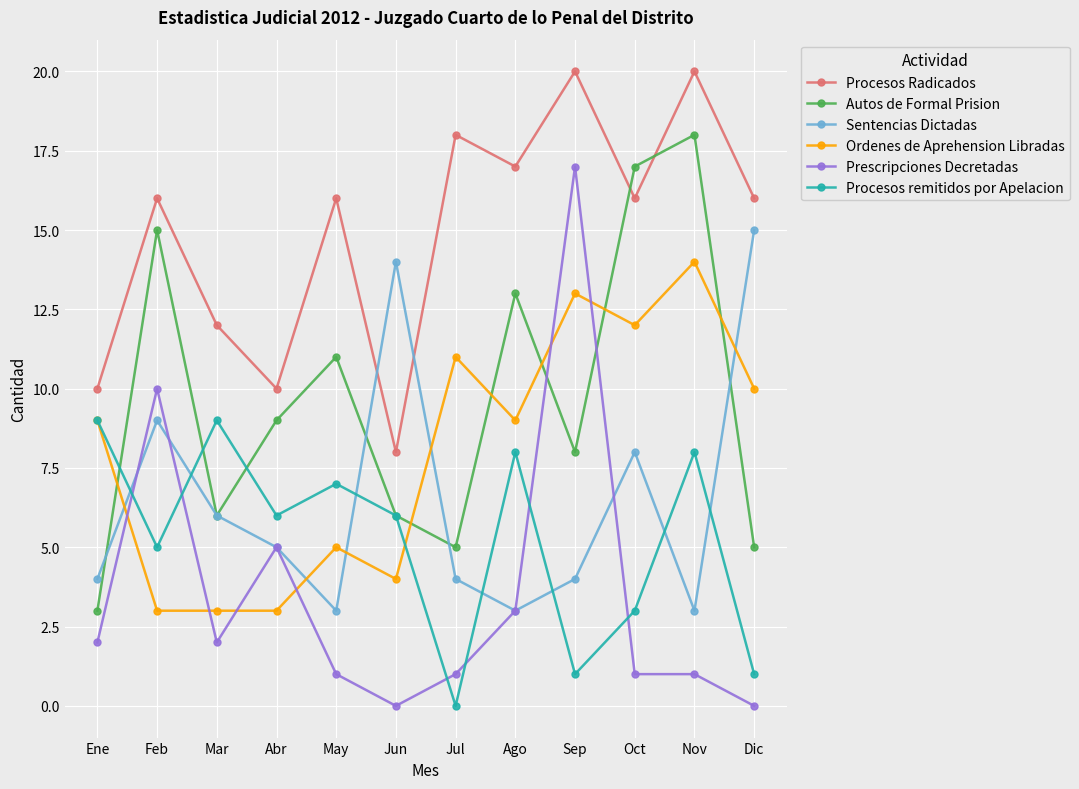

What is the label of the 8th point from the right?

May